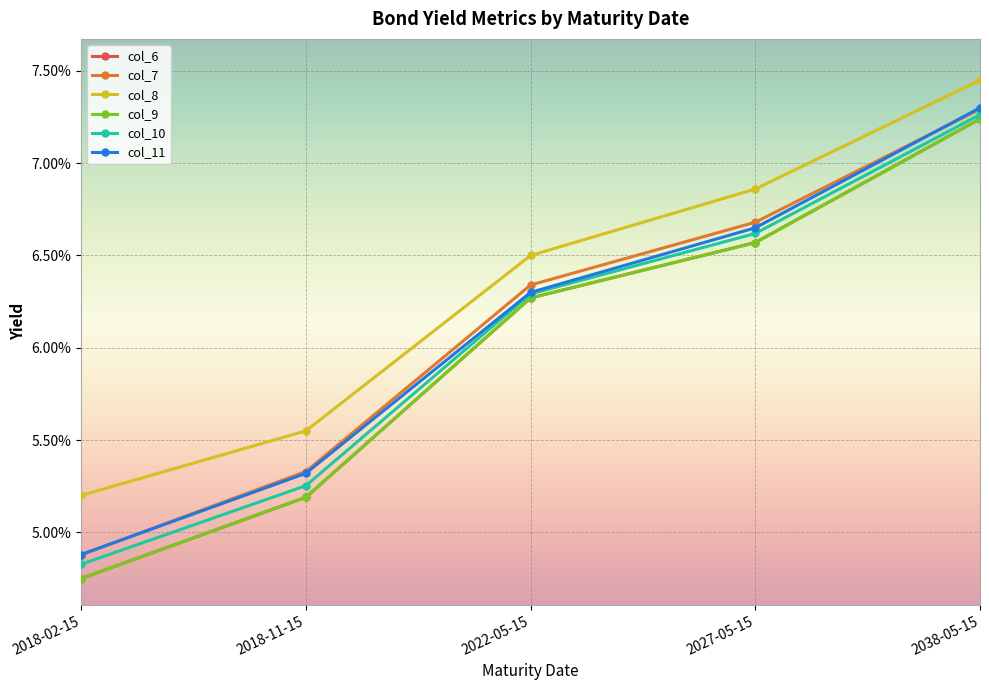

Reading right to left, list all the values displayed in this chart.

col_6: 0.1	0.1	0.1	0.1	0.0
col_7: 0.1	0.1	0.1	0.1	0.0
col_8: 0.1	0.1	0.1	0.1	0.1
col_9: 0.1	0.1	0.1	0.1	0.0
col_10: 0.1	0.1	0.1	0.1	0.0
col_11: 0.1	0.1	0.1	0.1	0.0